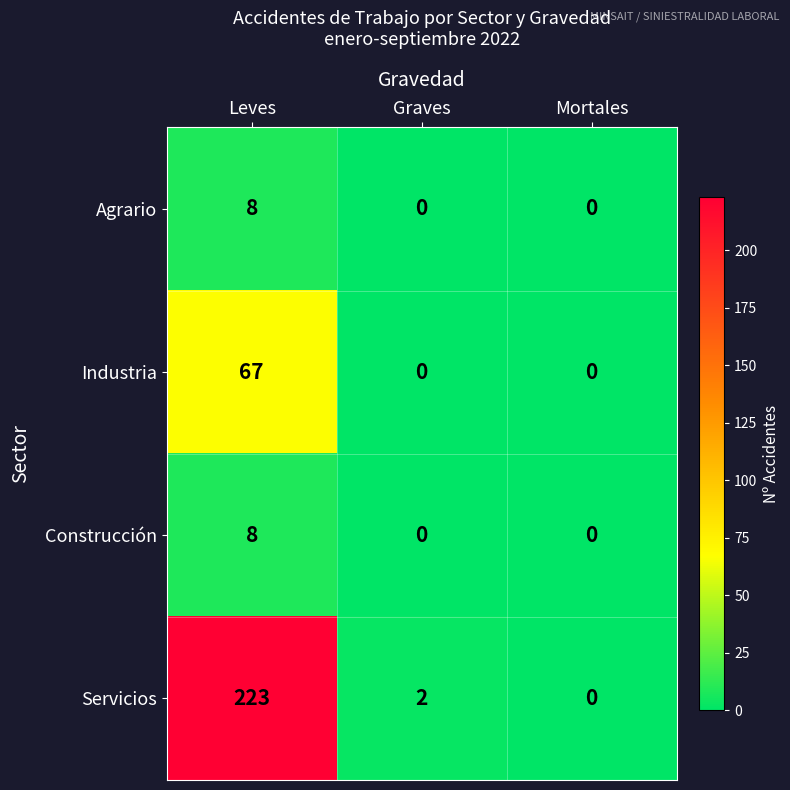

Read the Industria value at Leves.

67